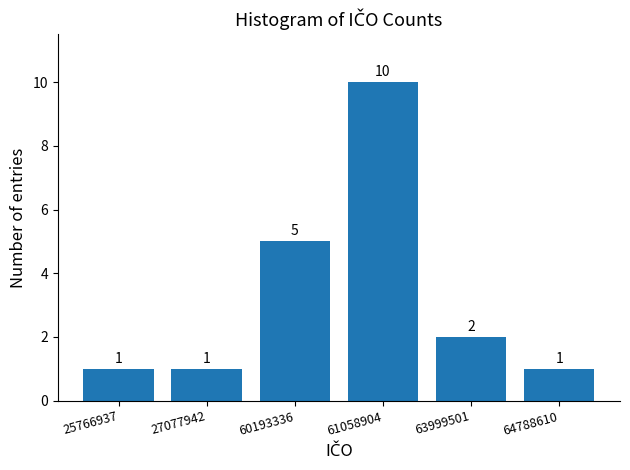

Reading left to right, what are all the values shown in this chart?

25766937=1	27077942=1	60193336=5	61058904=10	63999501=2	64788610=1